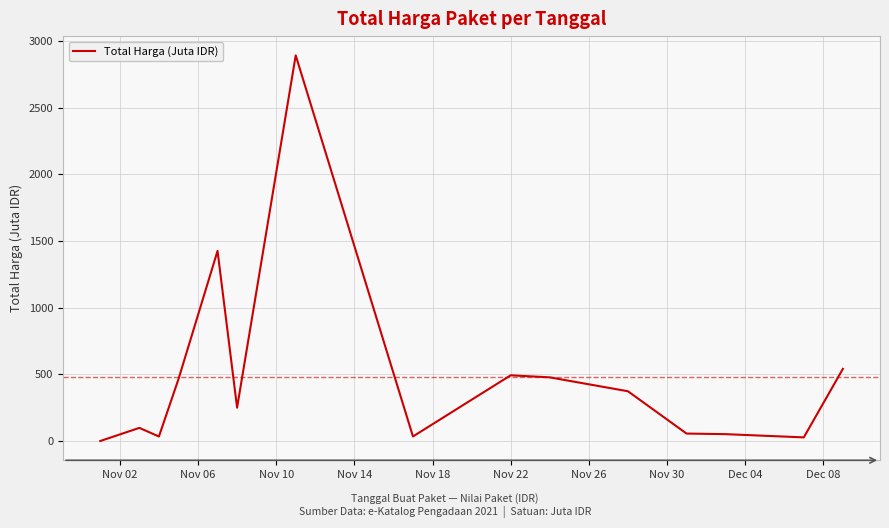

What is the difference between the maximum and minimum values?

2891.8